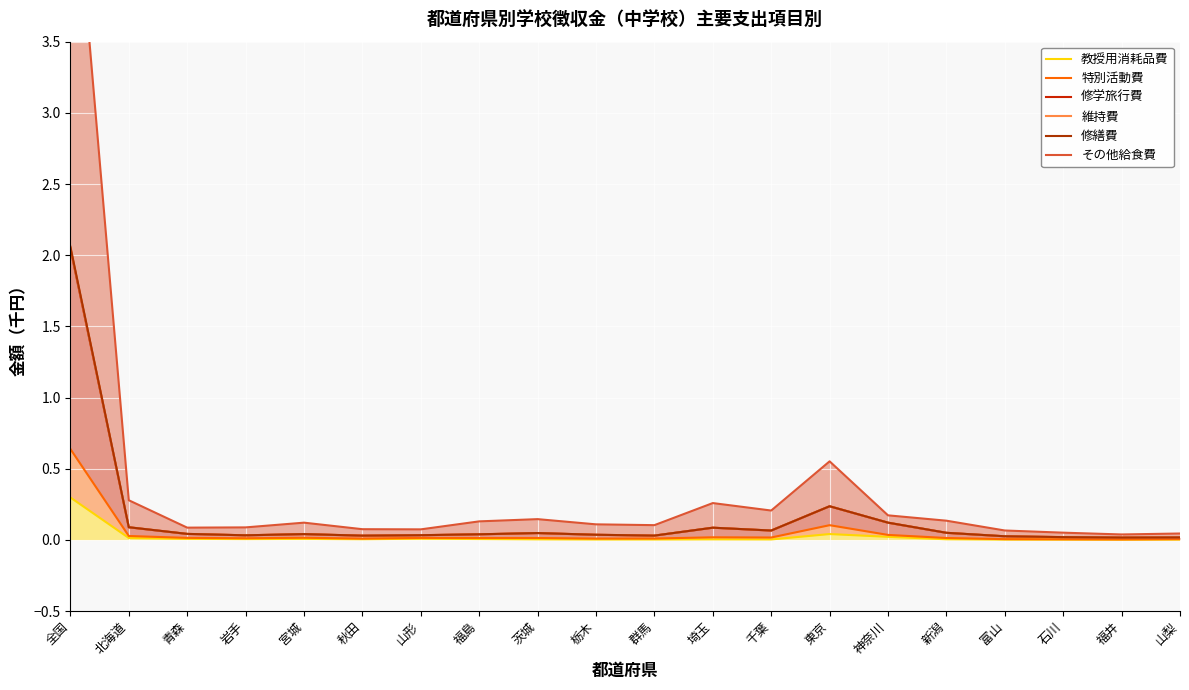

At which label is 修学旅行費 closest to 1?

東京